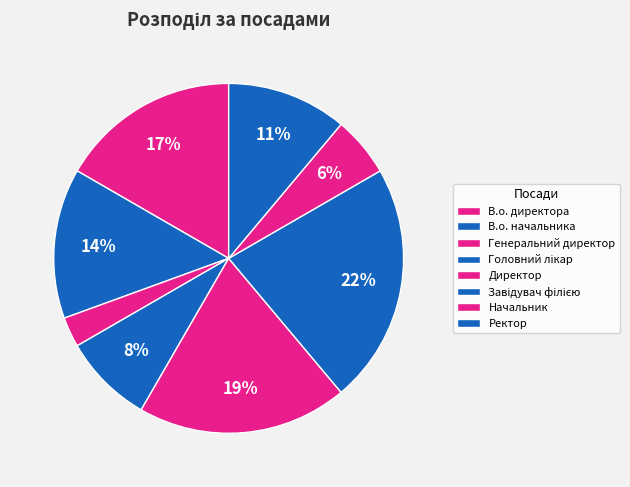

The Директор slice represents 8% of the pie. True or false?

False